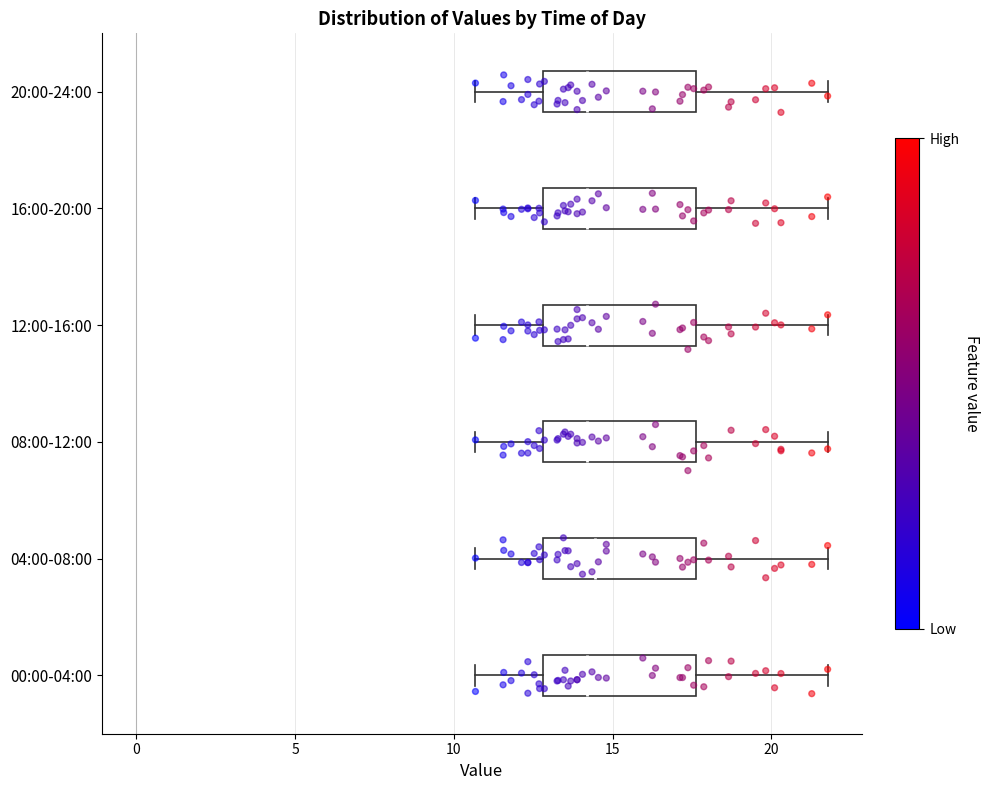

Reading bottom to top, transcribe this box plot: for each box, give where its median line is, the range the box spans, and where its two whiskers end, as read against the x-axis. The values are not printed on the chart, so give them approximately, as read against the axis.

00:00-04:00: median 14.0, box 13.0 to 17.5, whiskers 10.5 to 22.0
04:00-08:00: median 14.5, box 13.0 to 17.5, whiskers 10.5 to 22.0
08:00-12:00: median 14.0, box 13.0 to 17.5, whiskers 10.5 to 22.0
12:00-16:00: median 14.0, box 13.0 to 17.5, whiskers 10.5 to 22.0
16:00-20:00: median 14.0, box 13.0 to 17.5, whiskers 10.5 to 22.0
20:00-24:00: median 14.0, box 13.0 to 17.5, whiskers 10.5 to 22.0